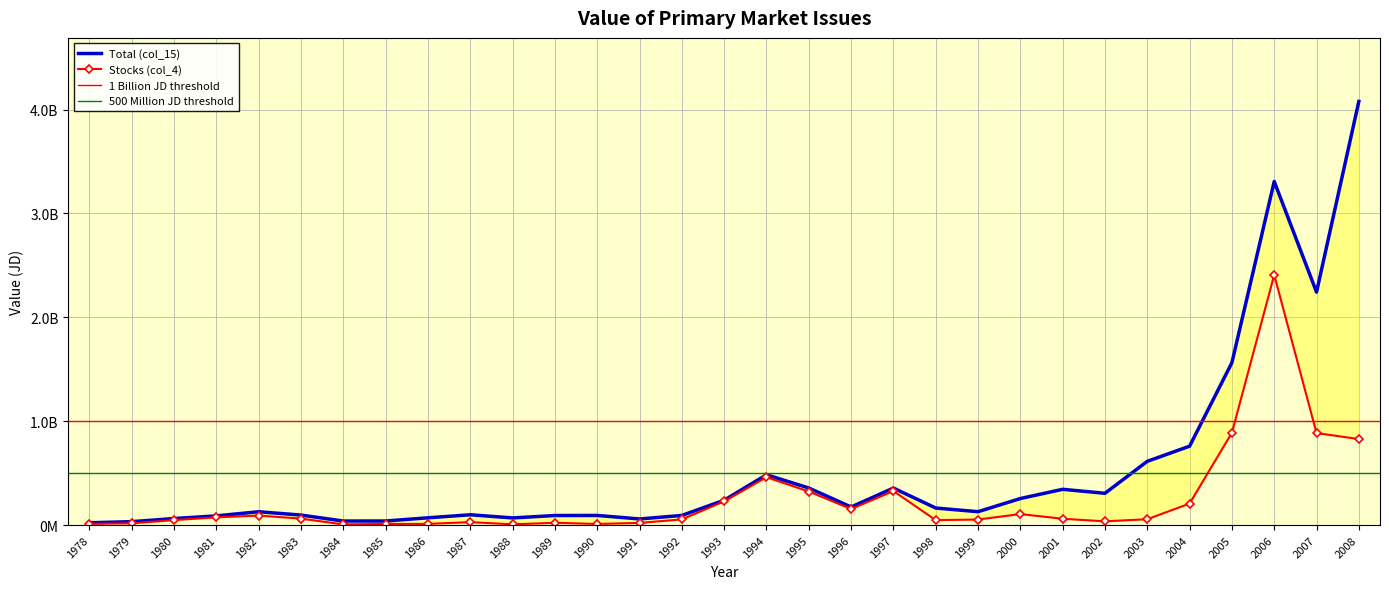

Is the value of Total (col_15) at 1989 greater than the value of Stocks (col_4) at 1986?

Yes